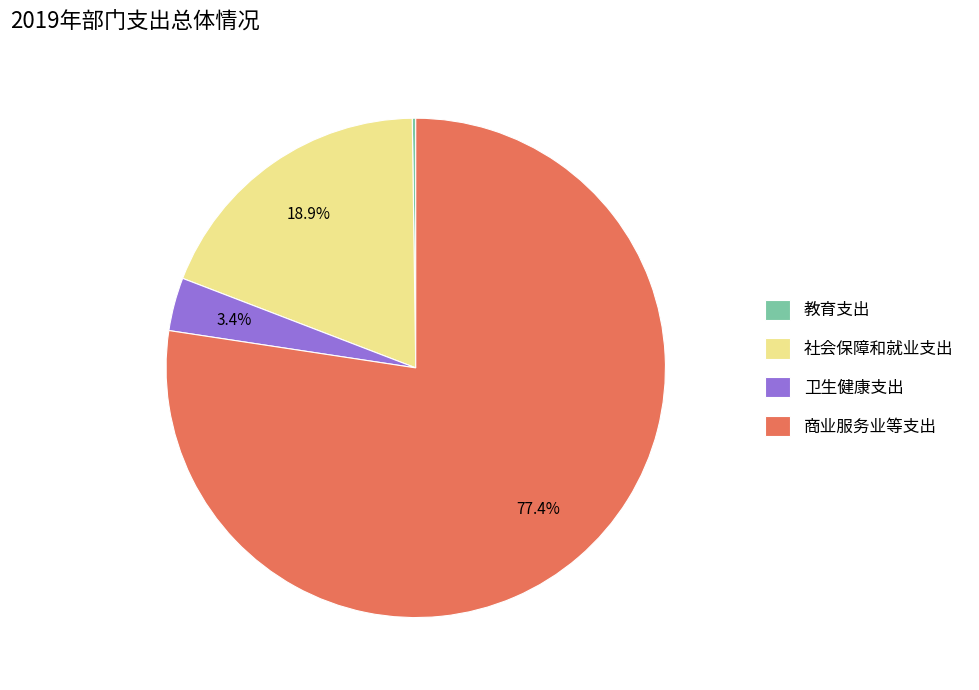

To the nearest percent, what is the difference between the 商业服务业等支出 and 卫生健康支出 slice percentages?

74%